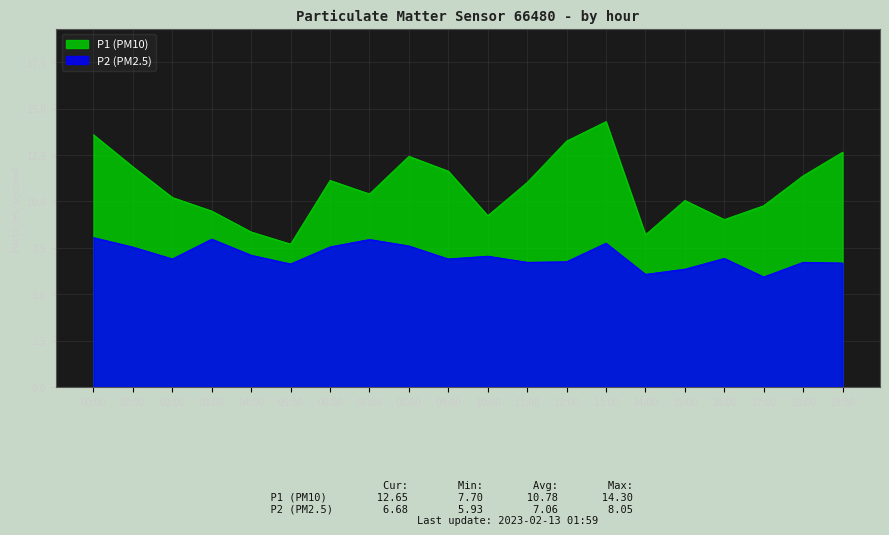

Reading right to left, list all the values displayed in this chart.

P1: 12.7	11.4	9.8	9.0	10.1	8.2	14.3	13.2	11.0	9.2	11.6	12.4	10.4	11.1	7.7	8.3	9.5	10.2	11.9	13.6
P2: 6.7	6.7	5.9	6.9	6.3	6.1	7.8	6.8	6.7	7.0	6.9	7.6	8.0	7.5	6.6	7.1	8.0	6.9	7.5	8.1